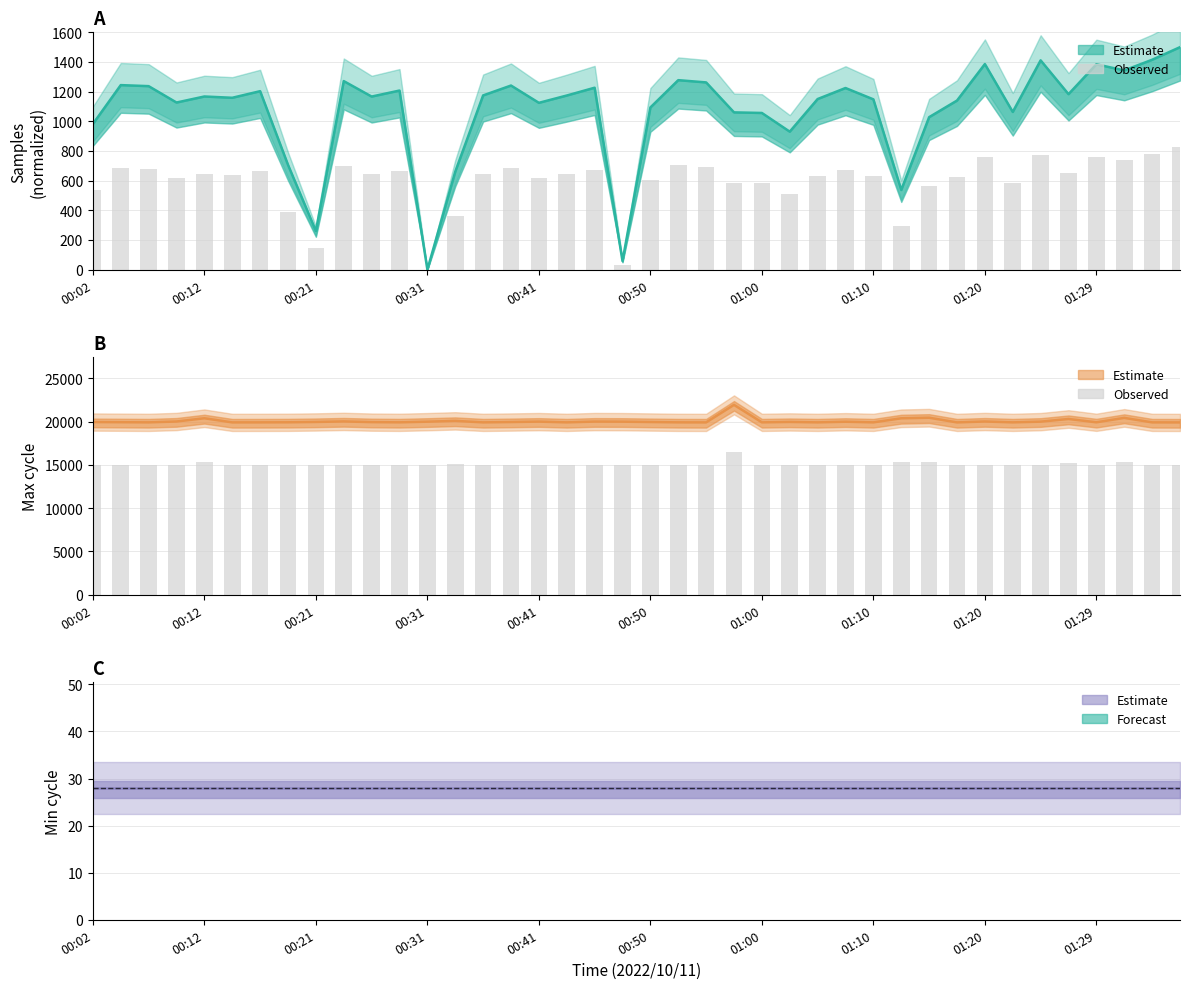

True or false: Min_cycle (line) has a value of 28.0 at 31.

True